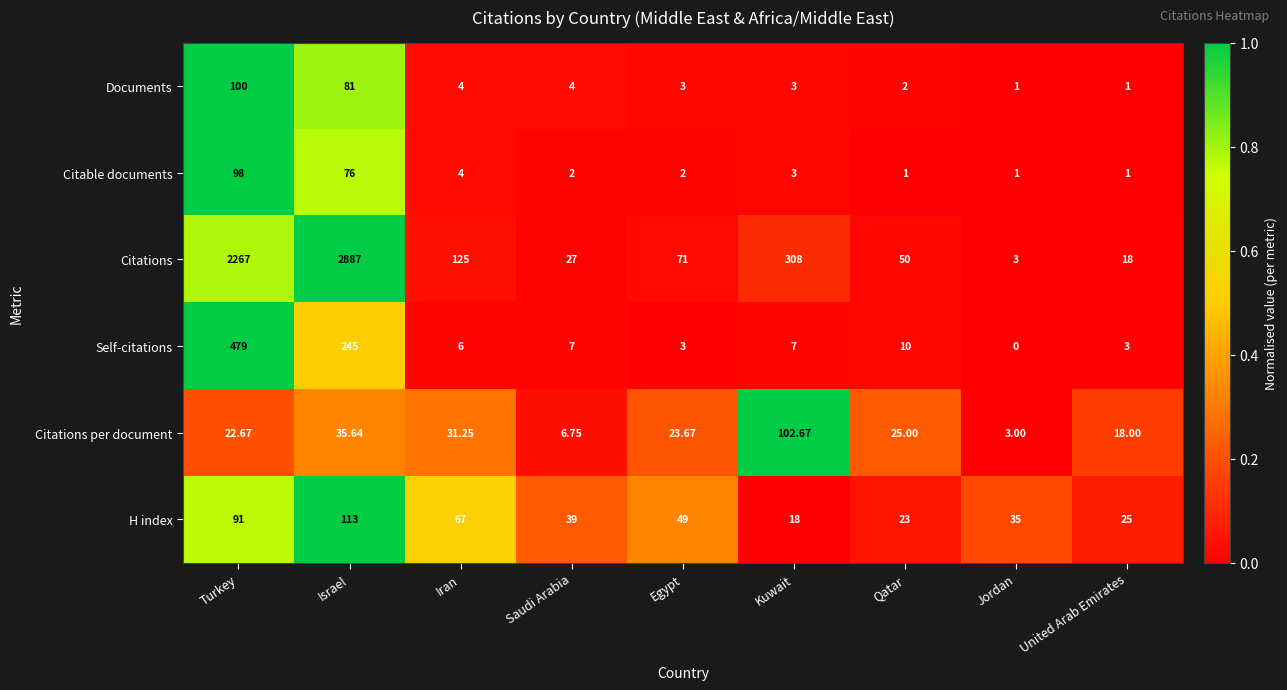

Which series has the largest range (max minus min)?

Citations